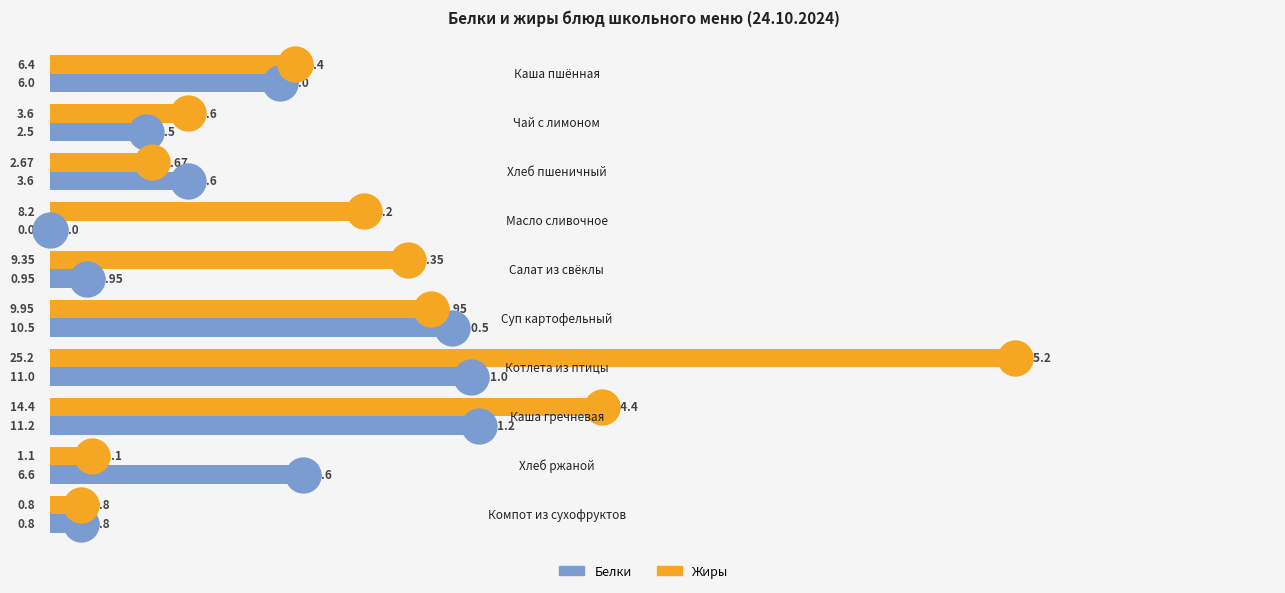

Which series reaches the minimum Y coordinate?

Белки